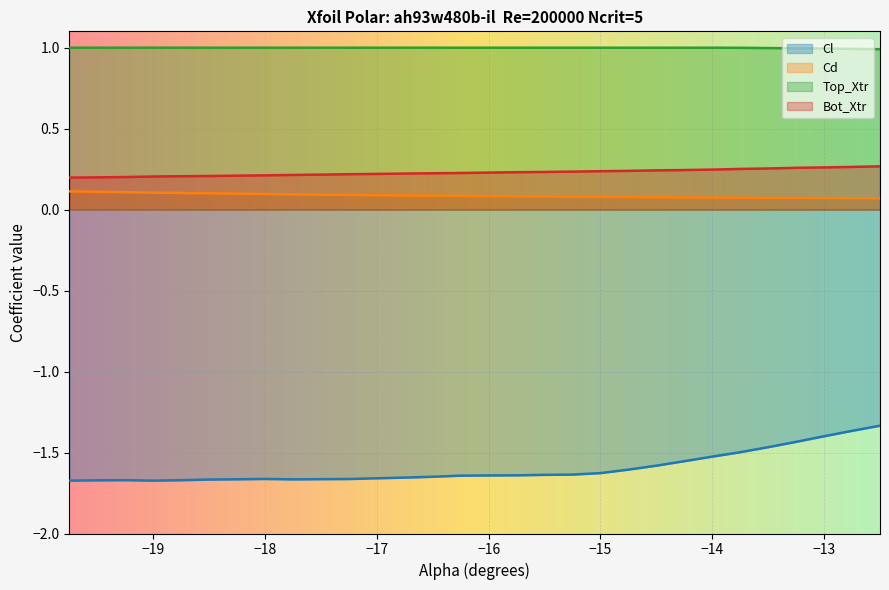

Which series has the largest total across all categories?

Top_Xtr